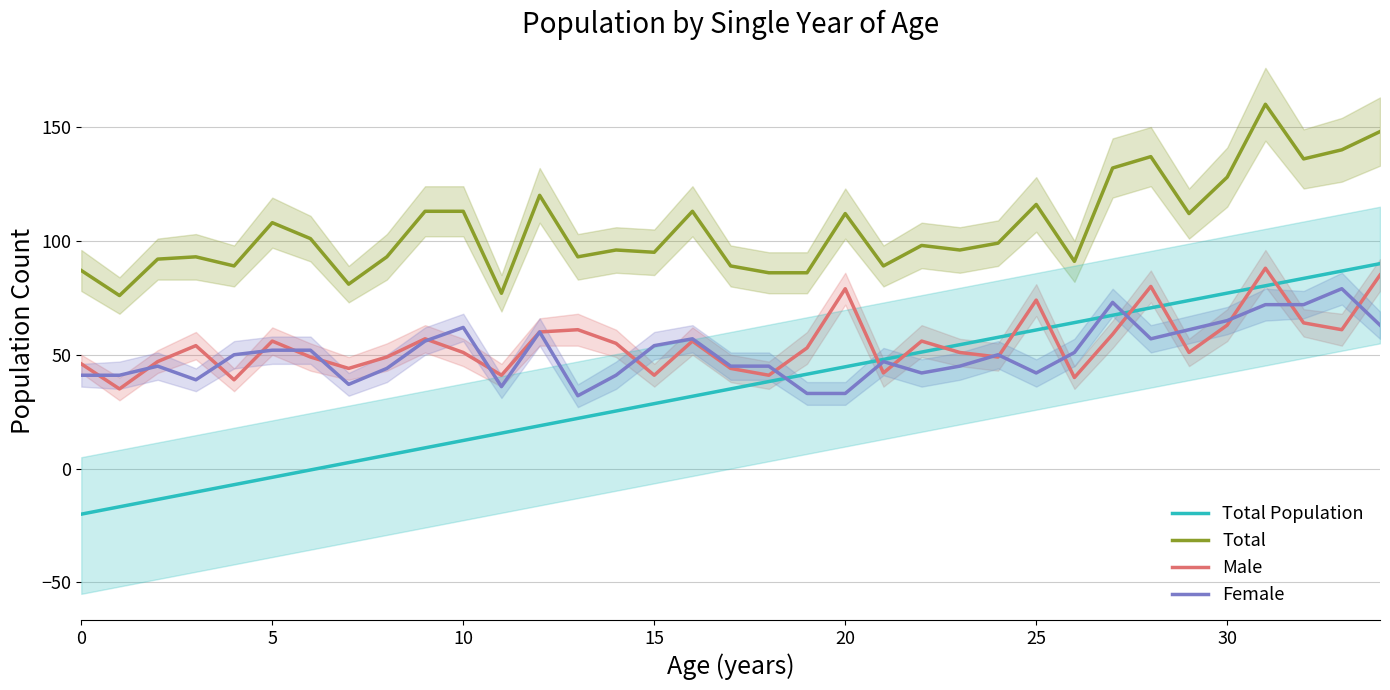

What is the difference between the maximum and minimum values in the Total Population series?

110.0